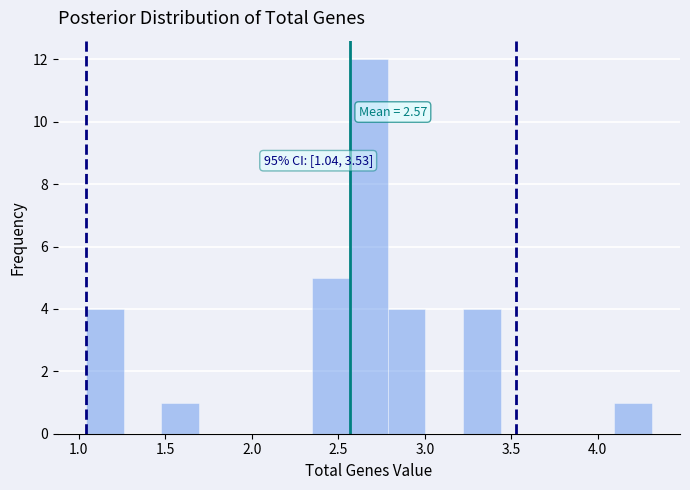

Which range on the x-axis has the tallest bar?

2.55 to 2.80